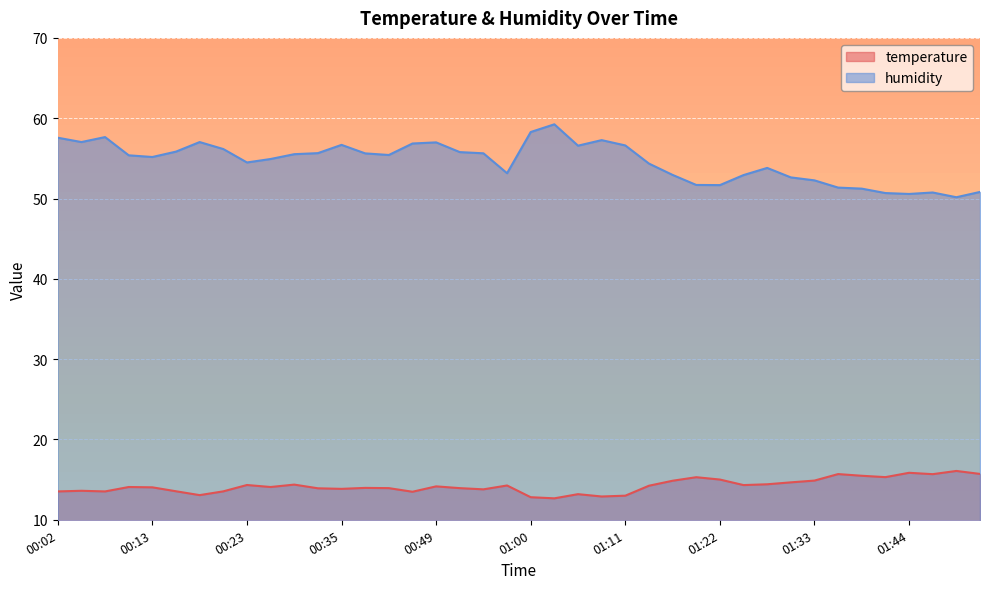

What is the difference between the second highest and minimum values in the humidity series?

8.1